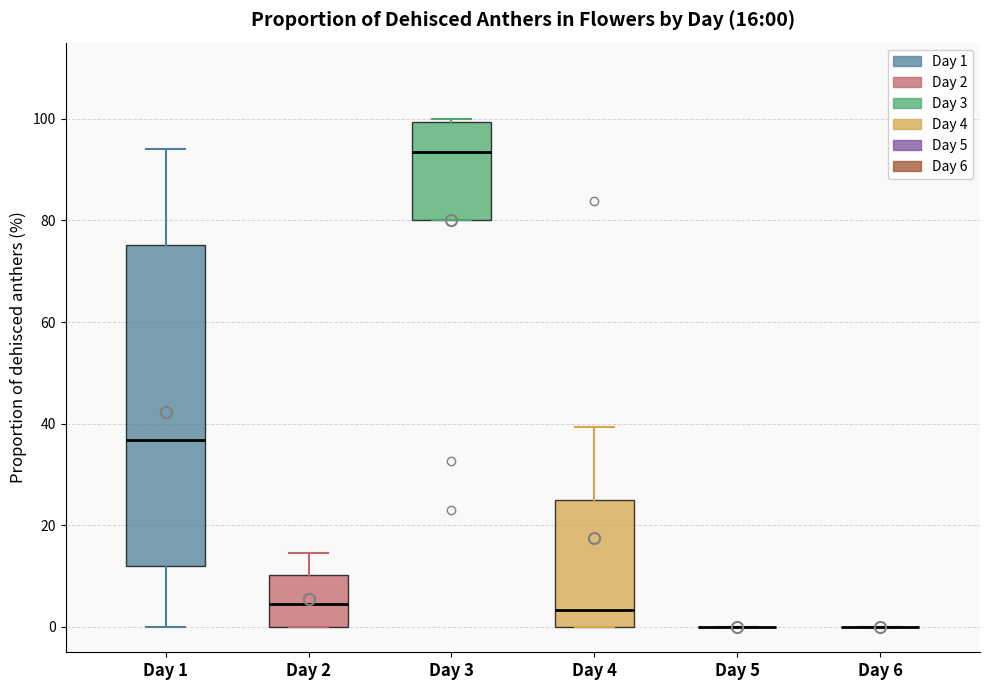

Comparing the boxes themselves (not the whiskers), which one is the tallest?

Day 1